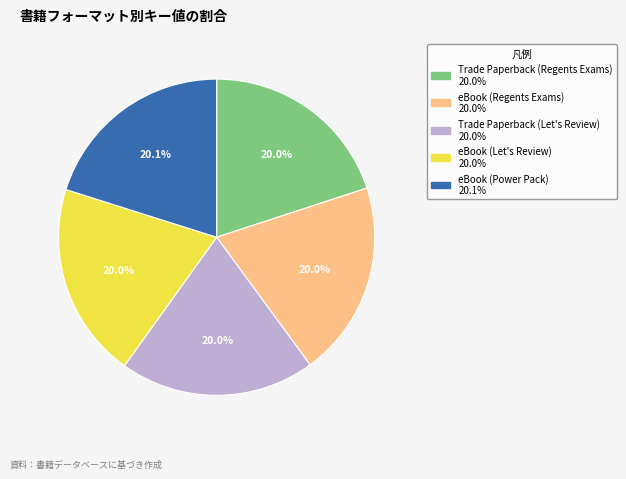

Does eBook (Let's Review) represent more than half of the total?

No